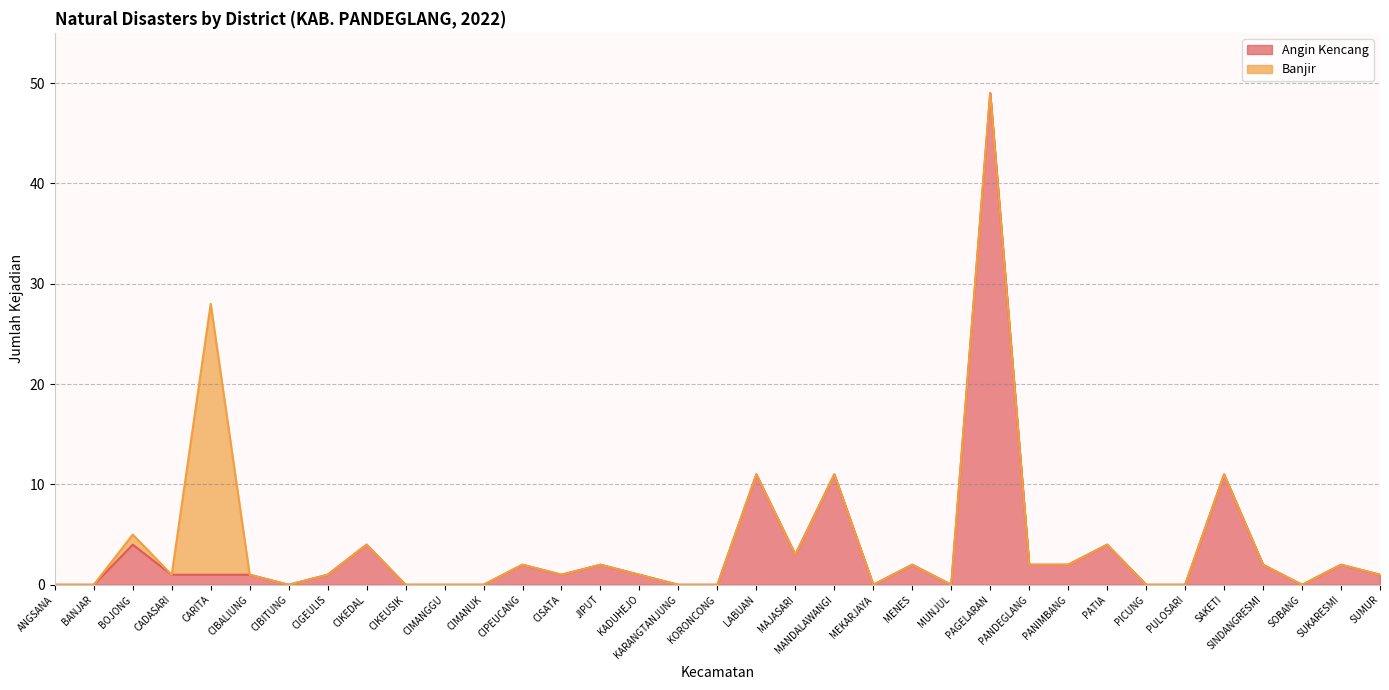

How many interior local peaks (higher than both neighbors) does the data have?

11